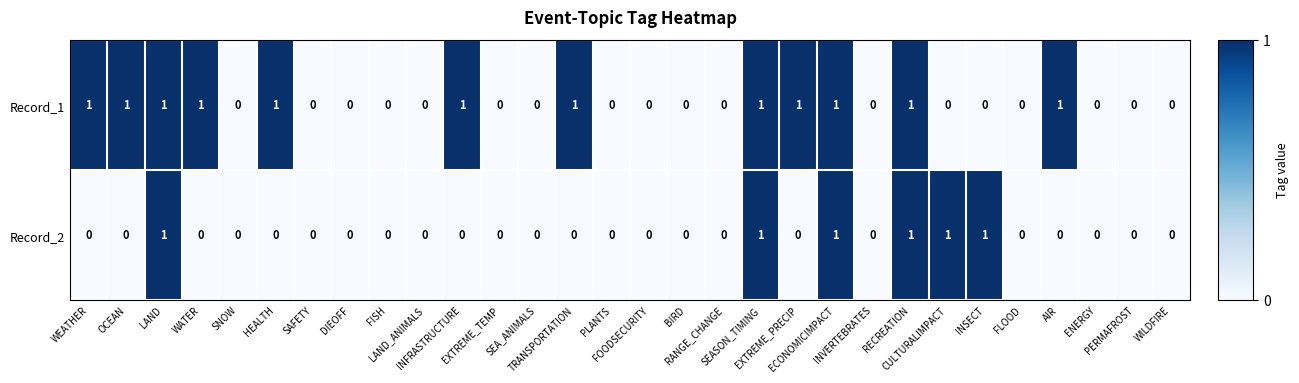

How many Record_2 values are between 0 and 1?

30